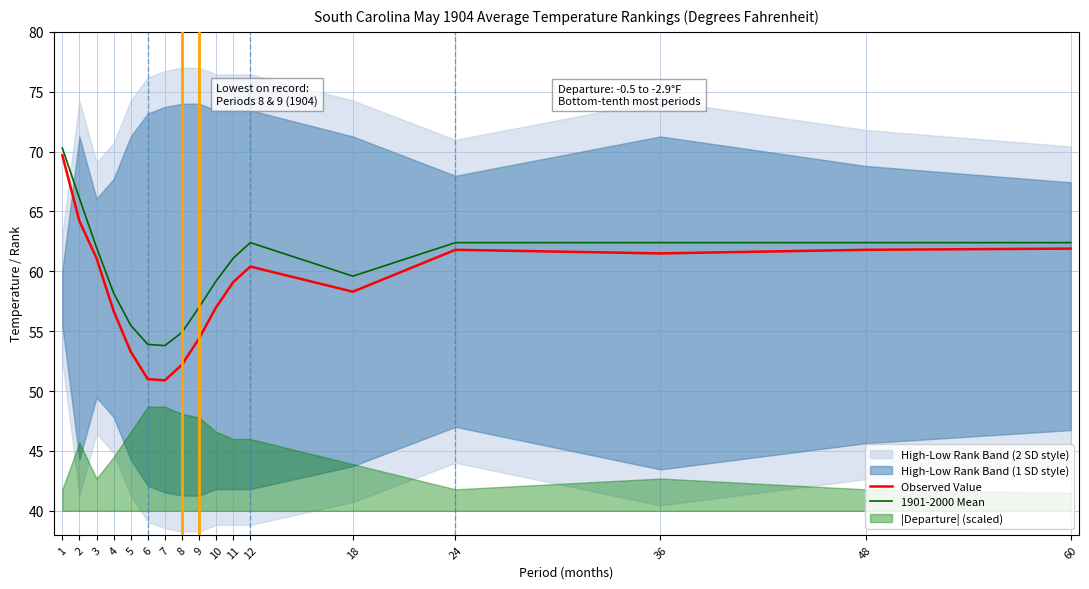

Between 8 and 18, which is larger?

18